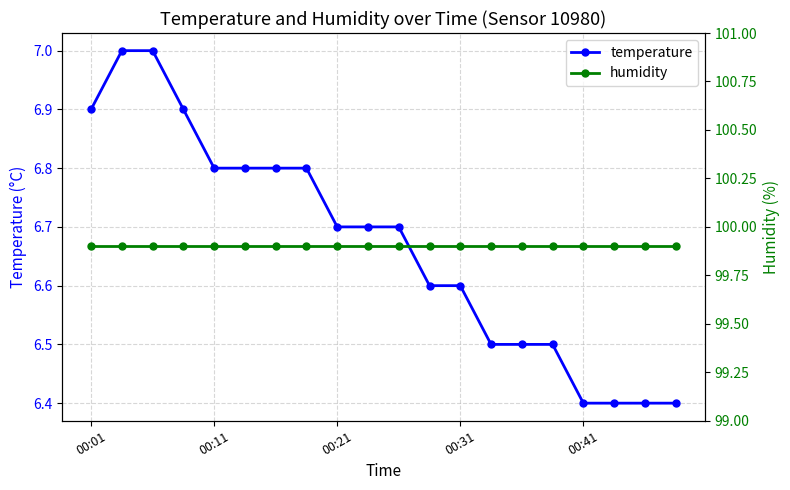

What is the total value across all series at 10?

106.6